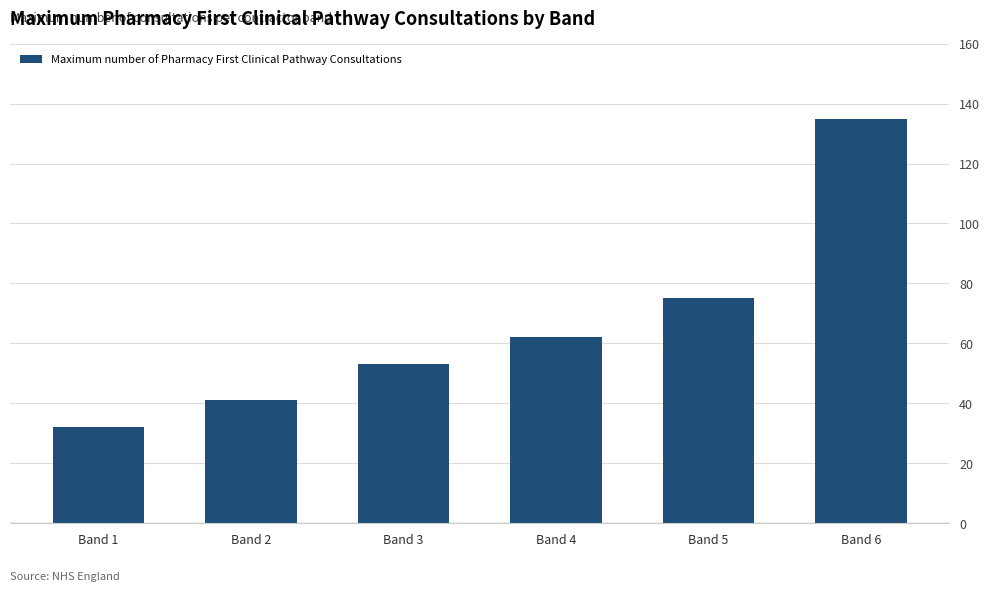

Between Band 1 and Band 6, which is larger?

Band 6